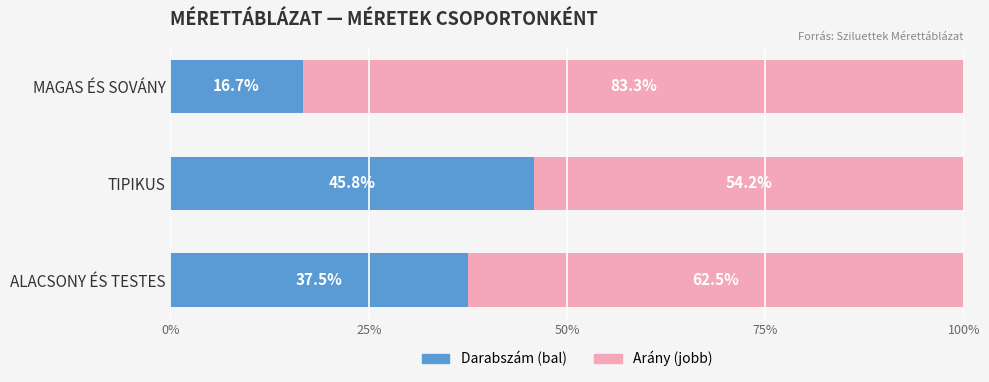

What is the lowest value of the Darabszám (bal) series?

16.7